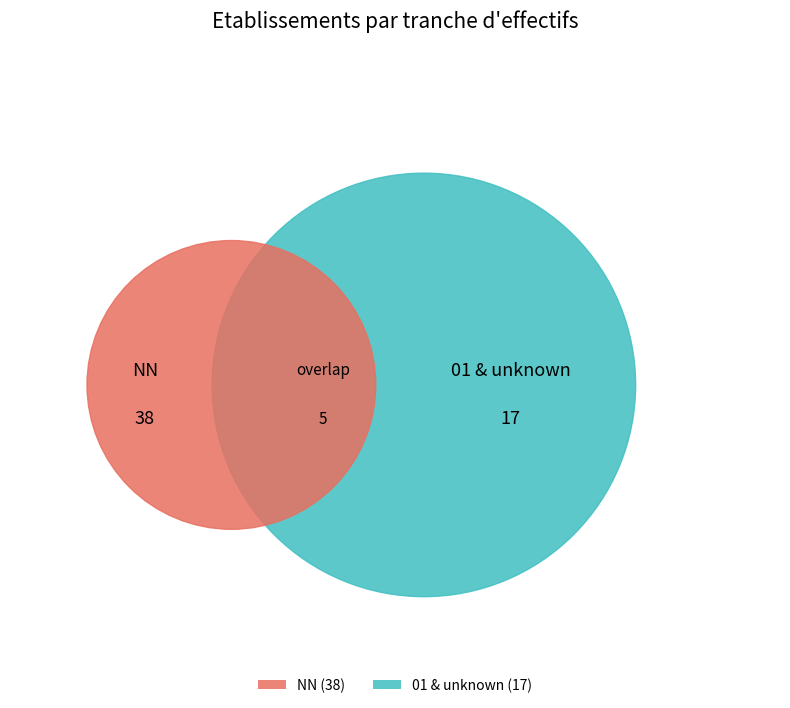

What is the largest slice in the pie chart?

NN